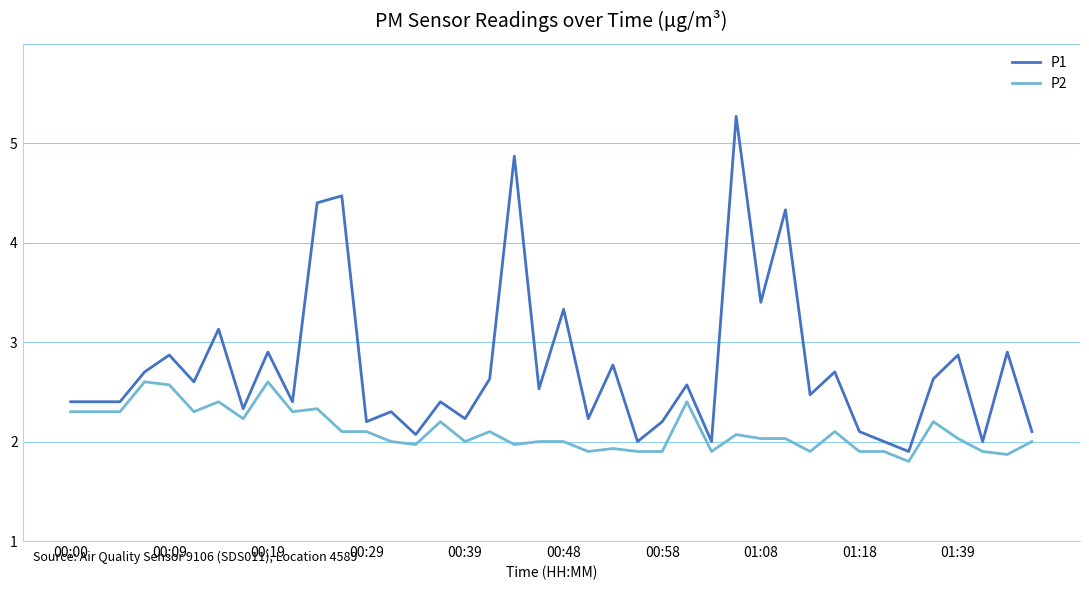

List the series in order of their peak value, lowest first.

P2, P1